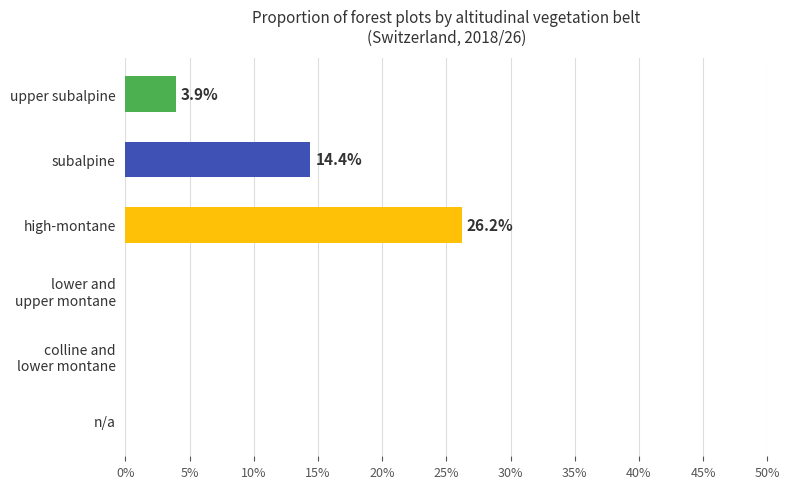

At which category does the chart reach its peak across all series?

high-montane